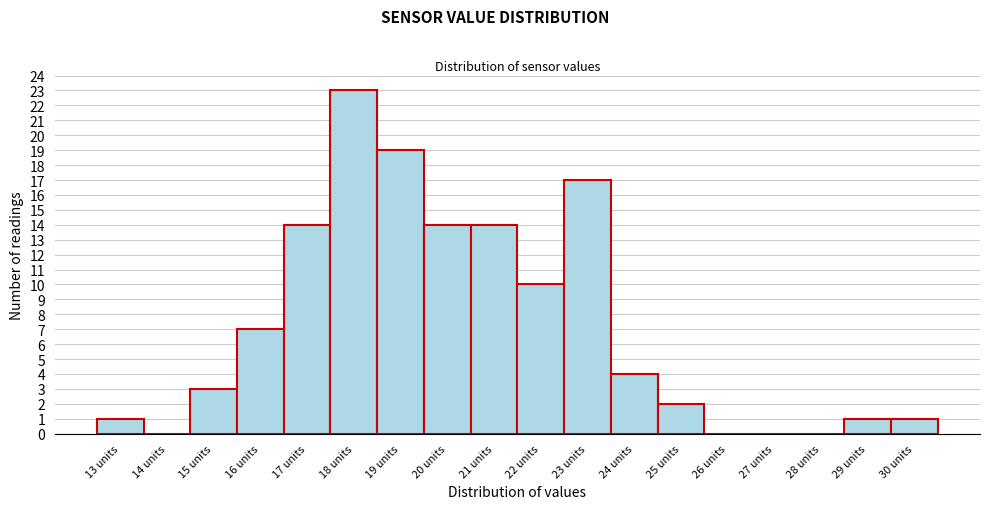

Reading right to left, extract all data points from this chart.

30 units=1	29 units=1	28 units=0	27 units=0	26 units=0	25 units=2	24 units=4	23 units=17	22 units=10	21 units=14	20 units=14	19 units=19	18 units=23	17 units=14	16 units=7	15 units=3	14 units=0	13 units=1